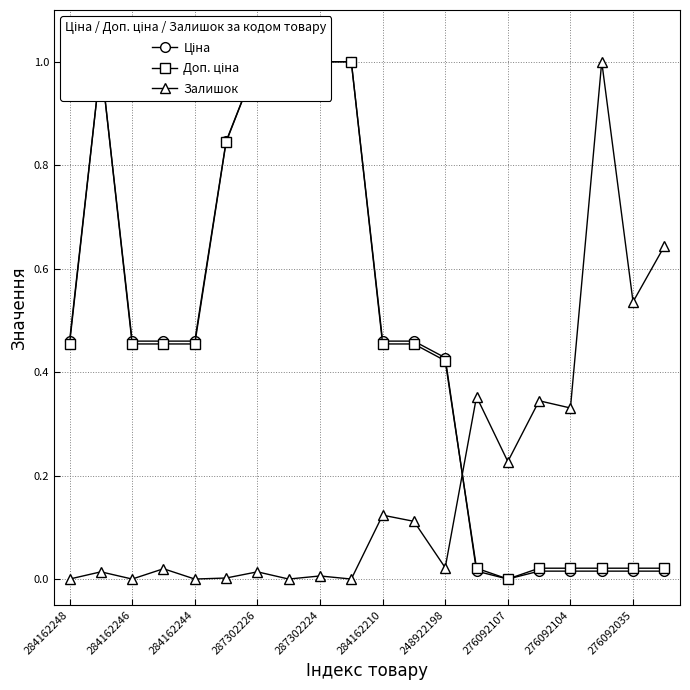

True or false: Залишок has more than 2 interior local peaks.

True